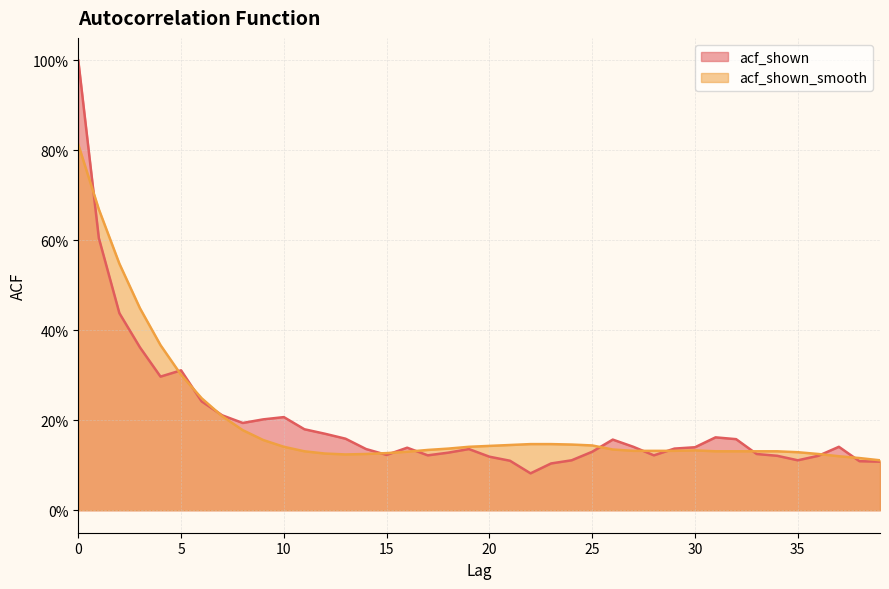

Reading left to right, list all the values displayed in this chart.

acf_shown: 1.0	0.6	0.4	0.4	0.3	0.3	0.2	0.2	0.2	0.2	0.2	0.2	0.2	0.2	0.1	0.1	0.1	0.1	0.1	0.1	0.1	0.1	0.1	0.1	0.1	0.1	0.2	0.1	0.1	0.1	0.1	0.2	0.2	0.1	0.1	0.1	0.1	0.1	0.1	0.1
acf_shown_smooth: 0.8	0.7	0.5	0.4	0.4	0.3	0.2	0.2	0.2	0.2	0.1	0.1	0.1	0.1	0.1	0.1	0.1	0.1	0.1	0.1	0.1	0.1	0.1	0.1	0.1	0.1	0.1	0.1	0.1	0.1	0.1	0.1	0.1	0.1	0.1	0.1	0.1	0.1	0.1	0.1